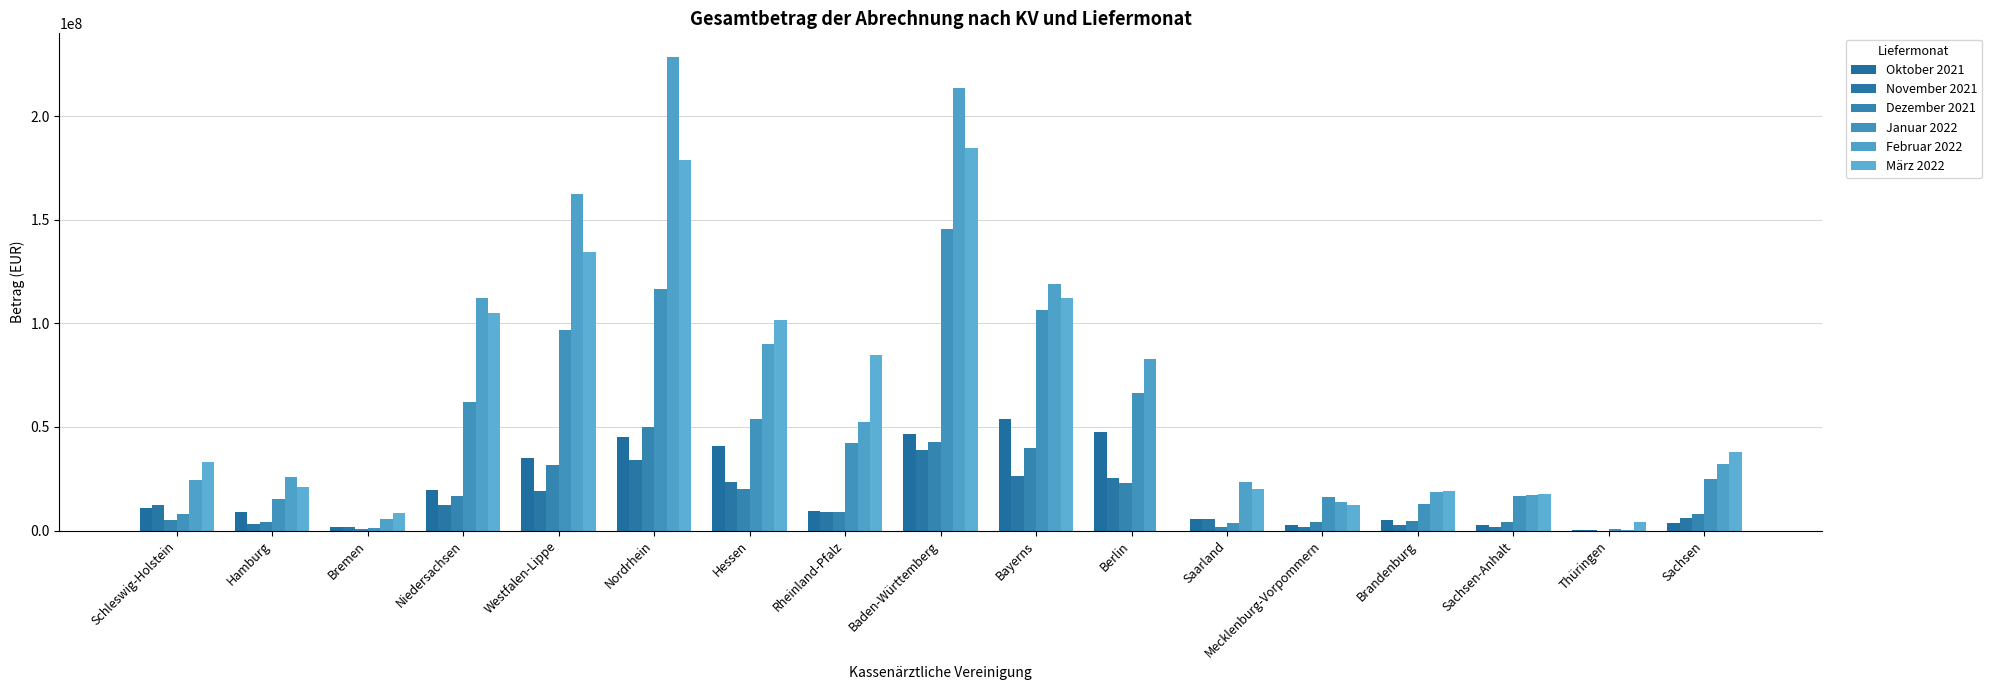

At which category is the sum across all series the highest?

Baden-Württemberg